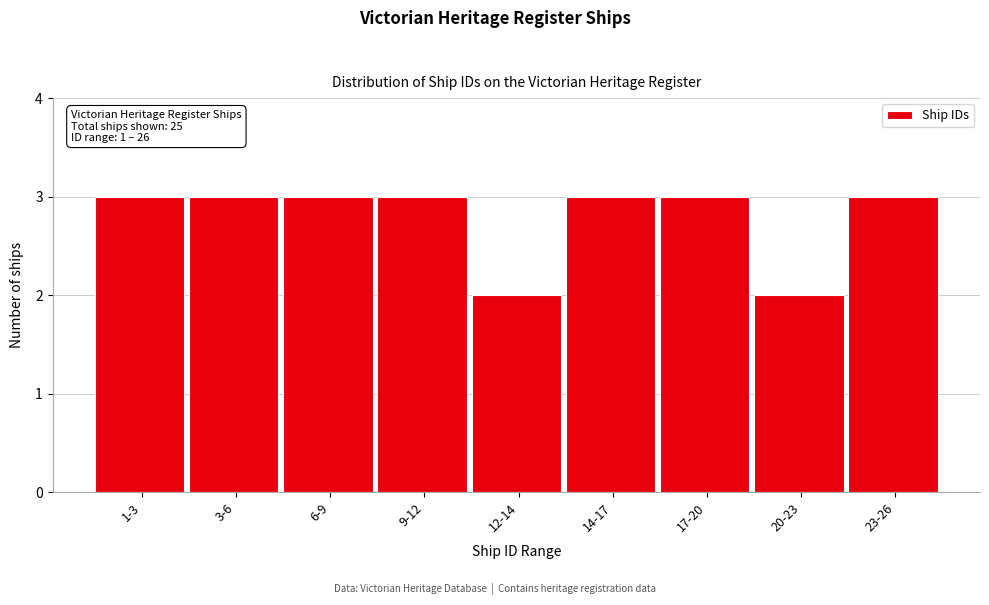

Reading left to right, list all the values displayed in this chart.

3	3	3	3	2	3	3	2	3